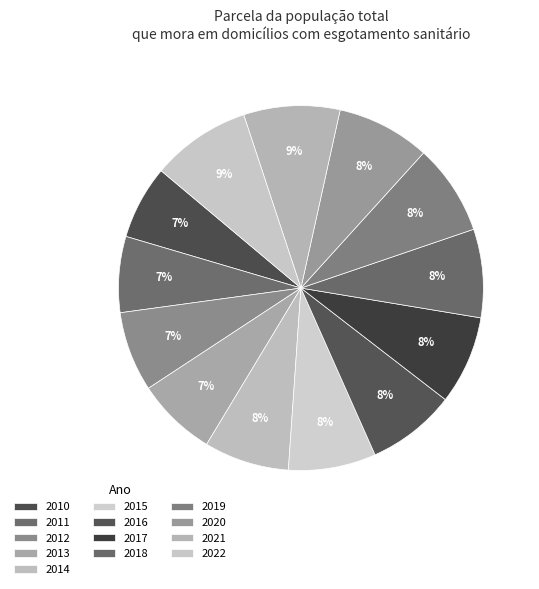

Do 2016 and 2021 together represent more than half of the pie?

No